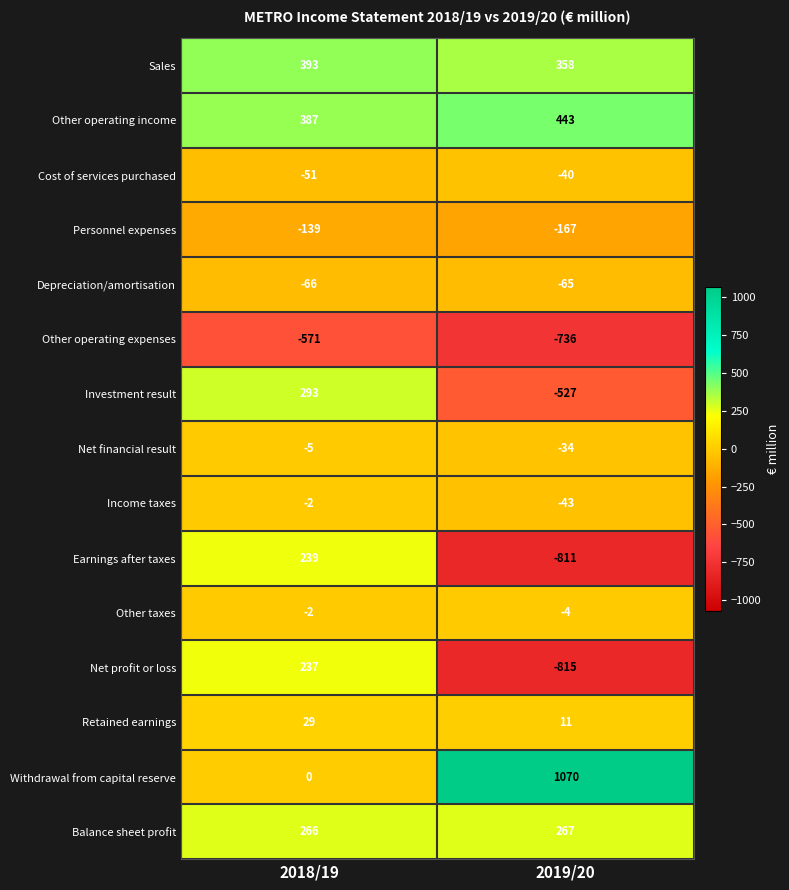

At which label is Personnel expenses closest to -153?

2018/19